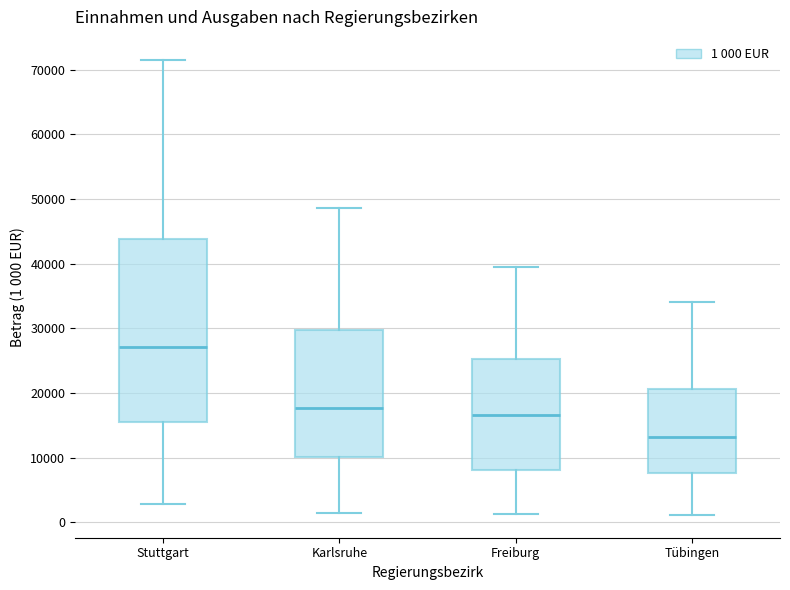

Where does the upper whisker of the box for Karlsruhe end on the y-axis? The values are not printed on the chart, so give them approximately, as read against the axis.

49000